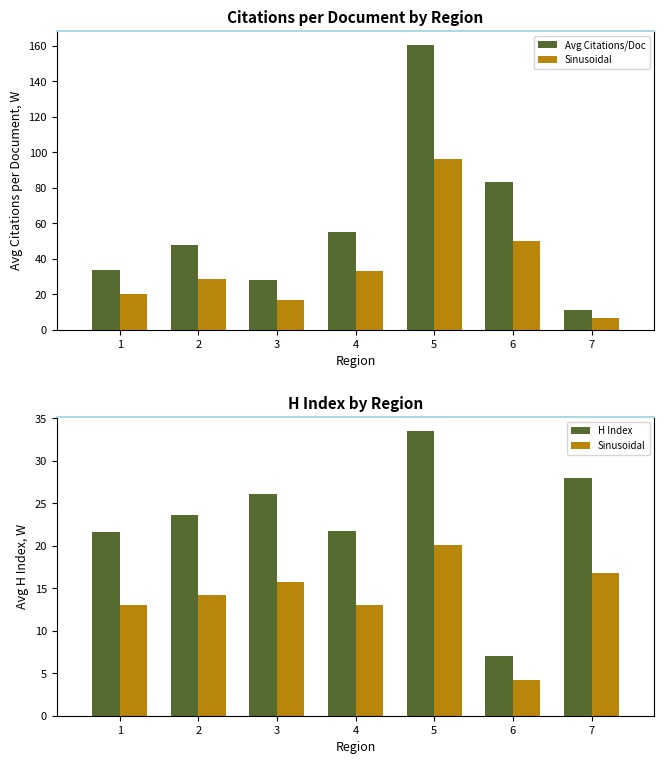

At 3, list the series in order from smallest to largest.

Sinusoidal, H Index, Avg Citations/Doc